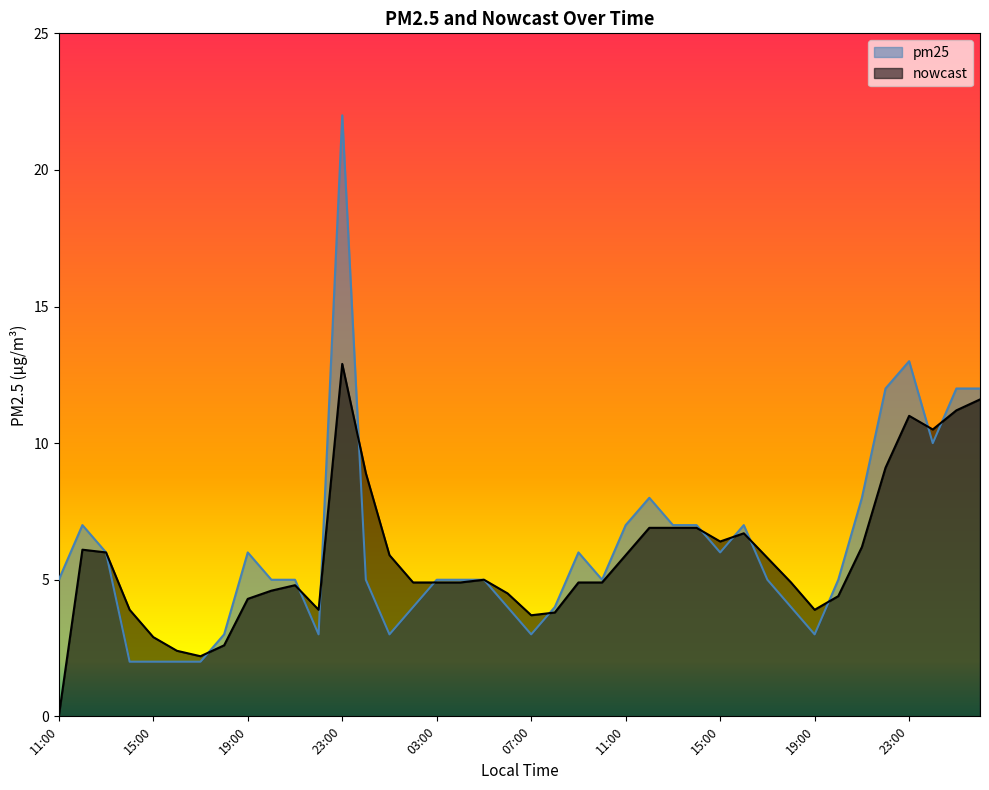

At how many categories does at least one series exceed 7?

9